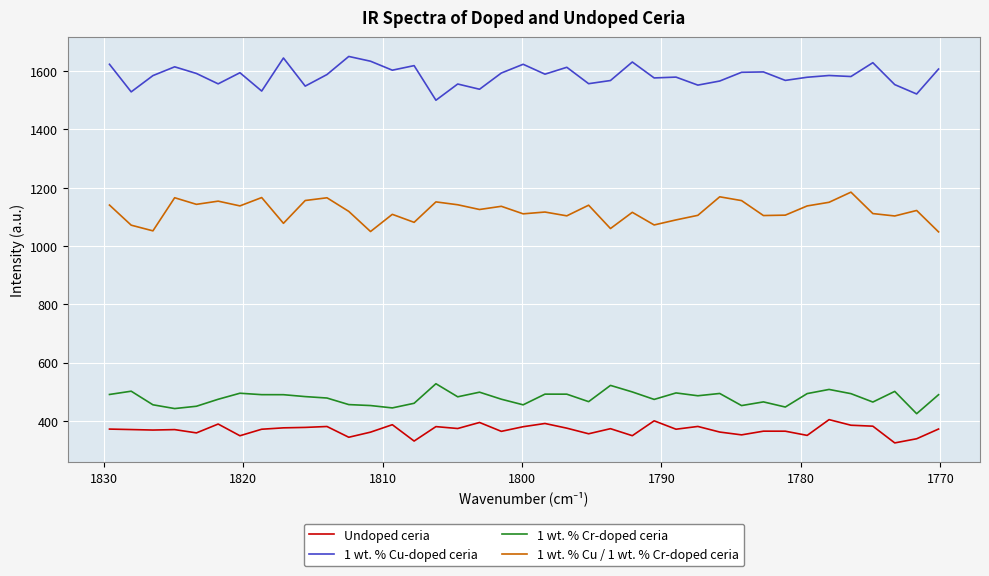

Which series has the widest spread of values?

1 wt. % Cu-doped ceria